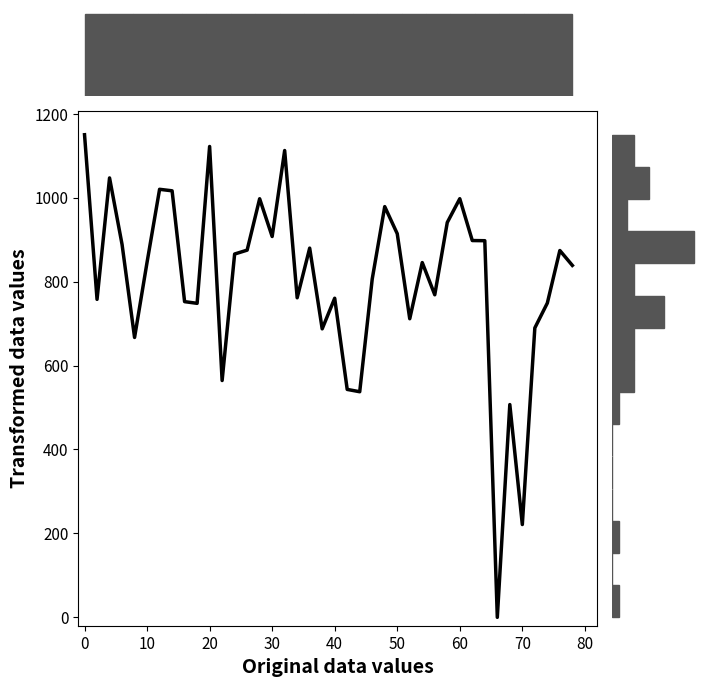

Does the chart have visible grid lines?

No